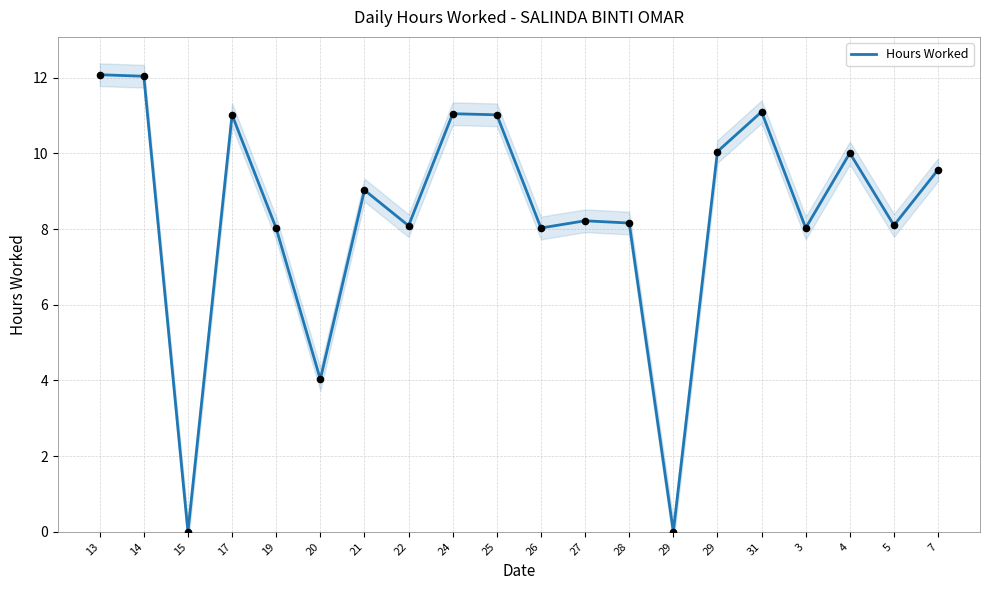

What is the change in value from 19 to 31?

+3.1